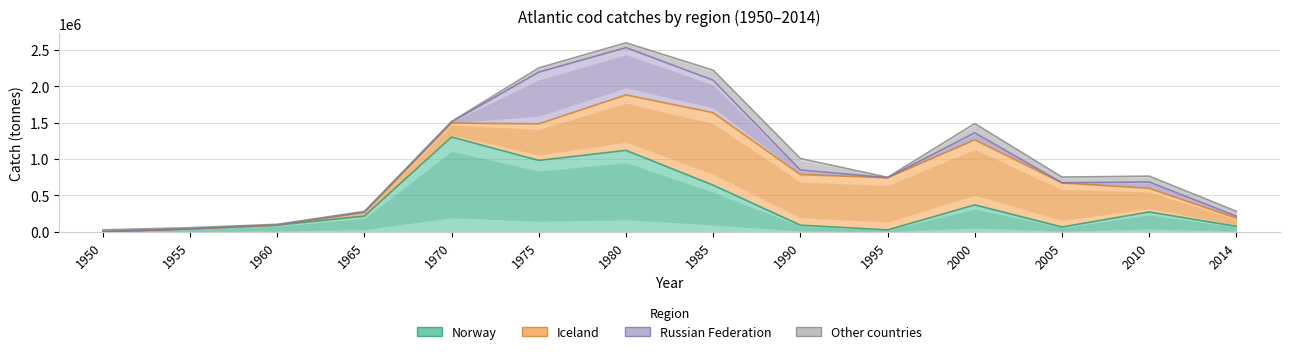

True or false: Russian Federation has more than 0 points higher than both neighbors.

True